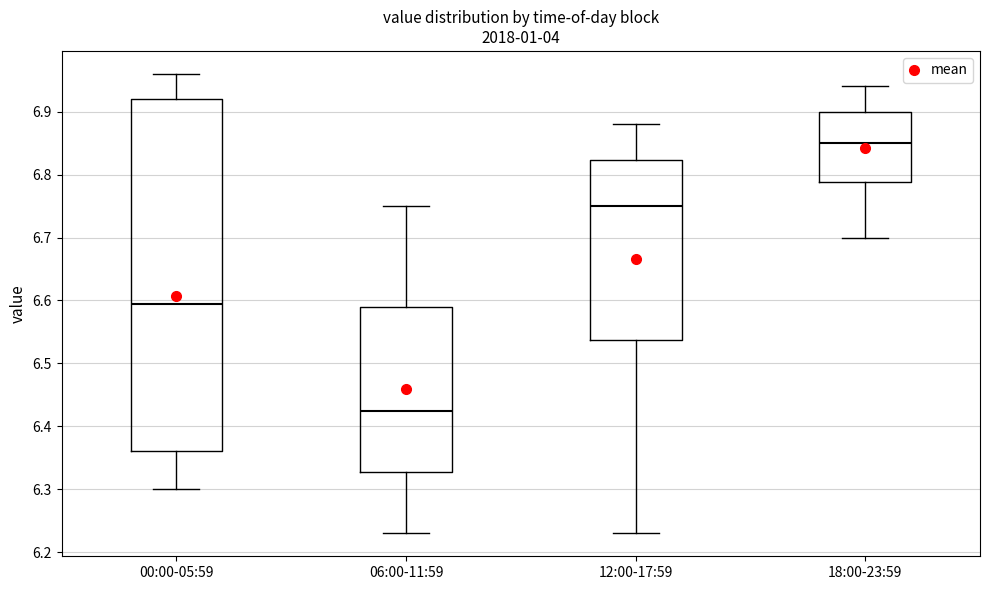

Which box's median line is the highest?

18:00-23:59